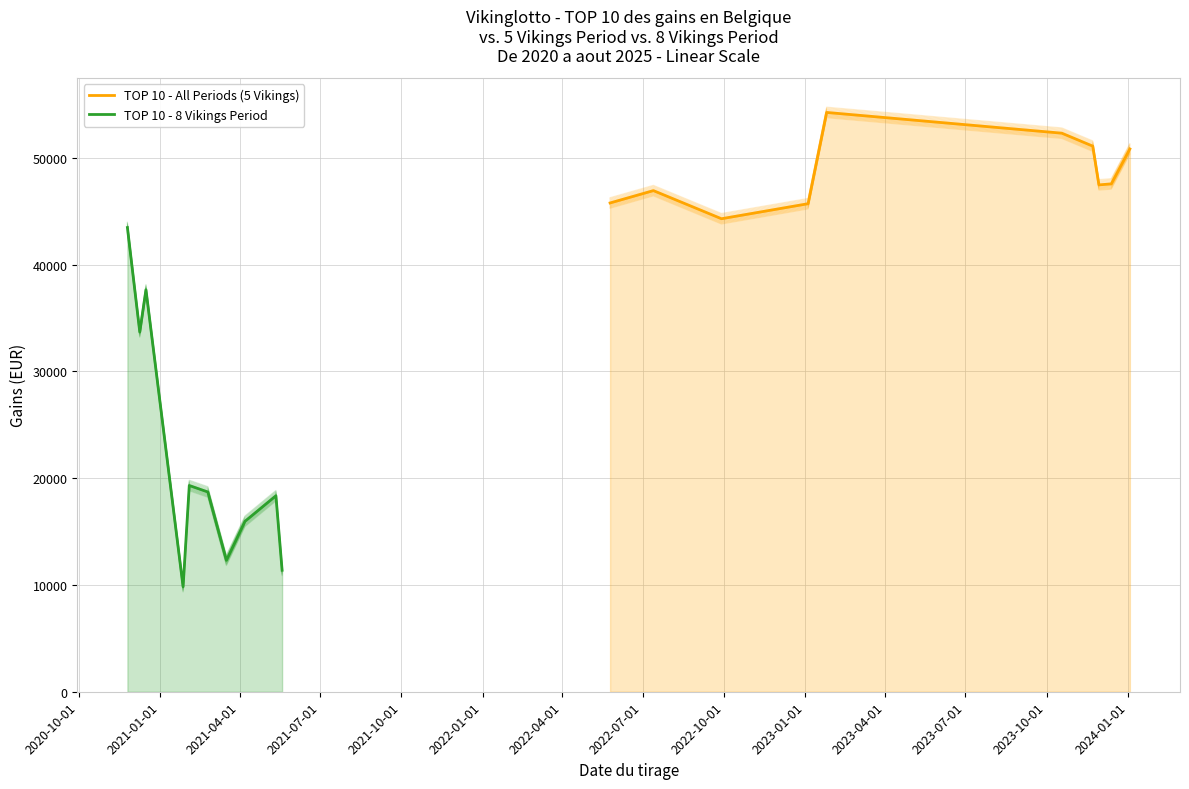

True or false: TOP 10 - All Periods (5 Vikings) and TOP 10 - 8 Vikings Period intersect in this chart.

False